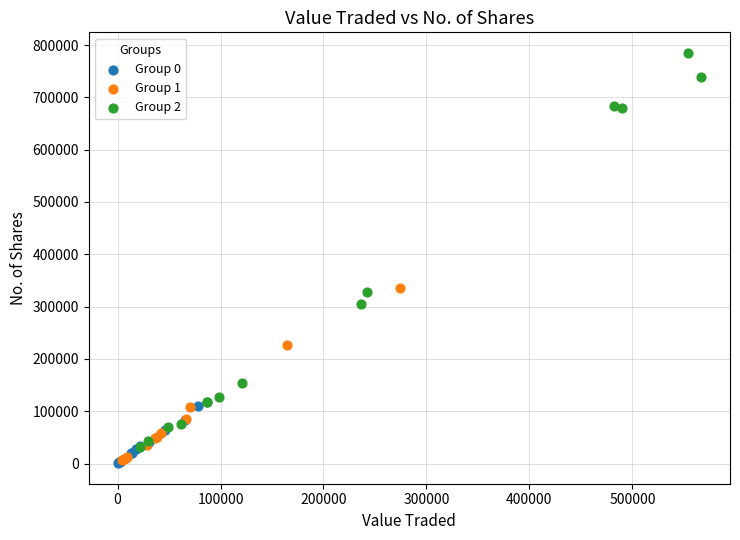

Which series reaches the maximum Y coordinate?

Group 2